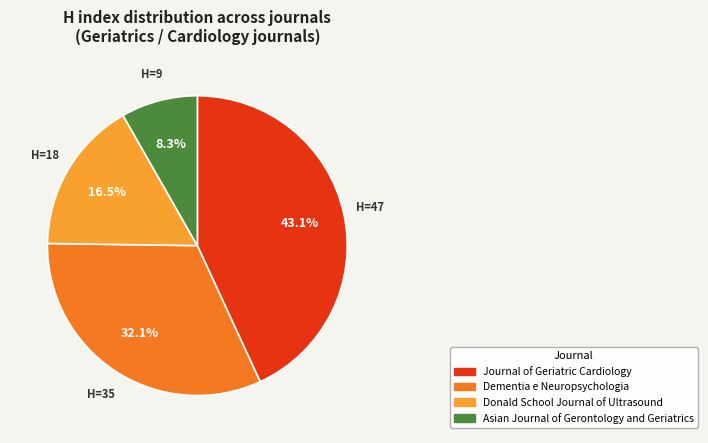

How many slices are in this pie chart?

4